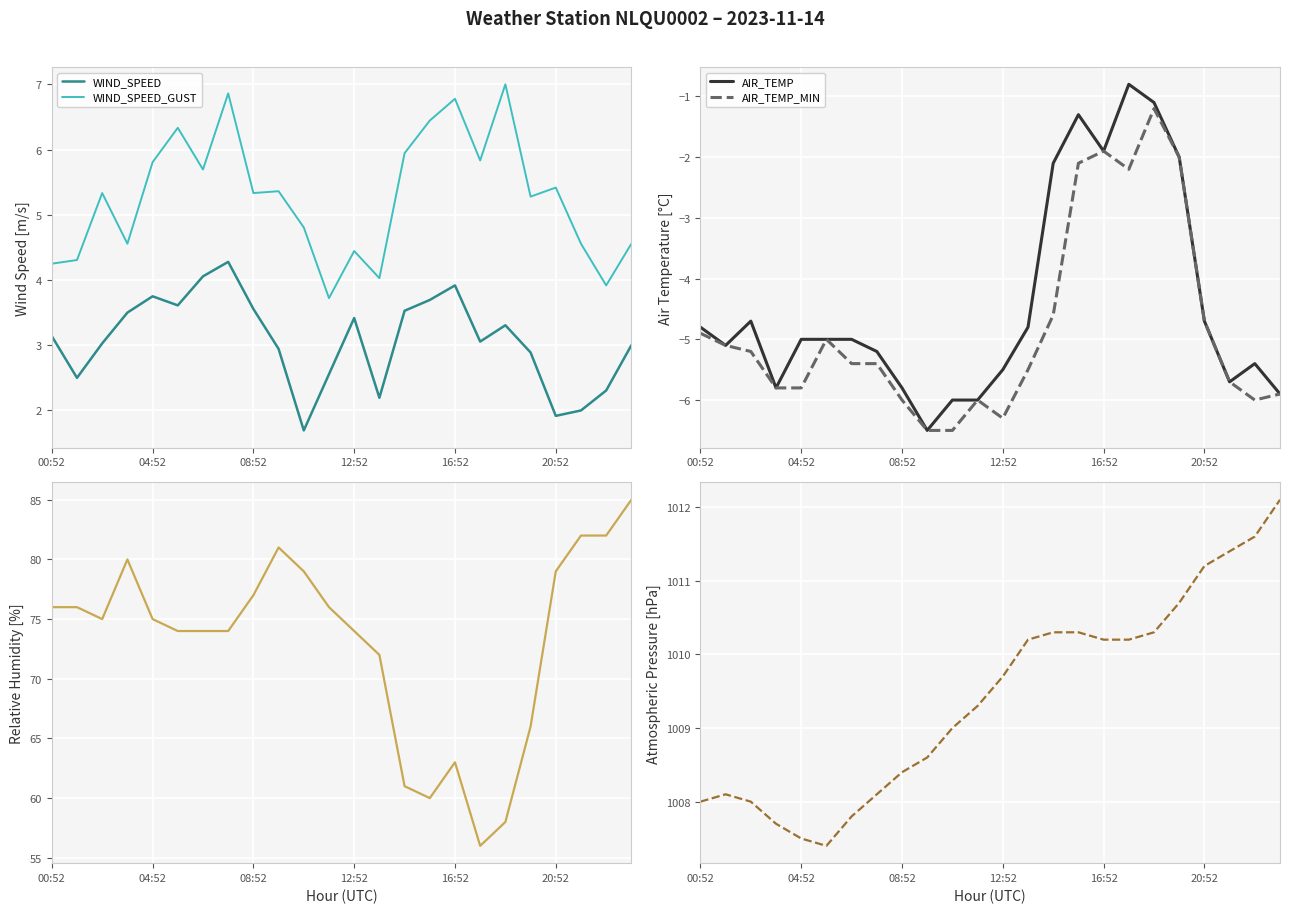

What is the spread (max minus min) of values at 14?

1014.9